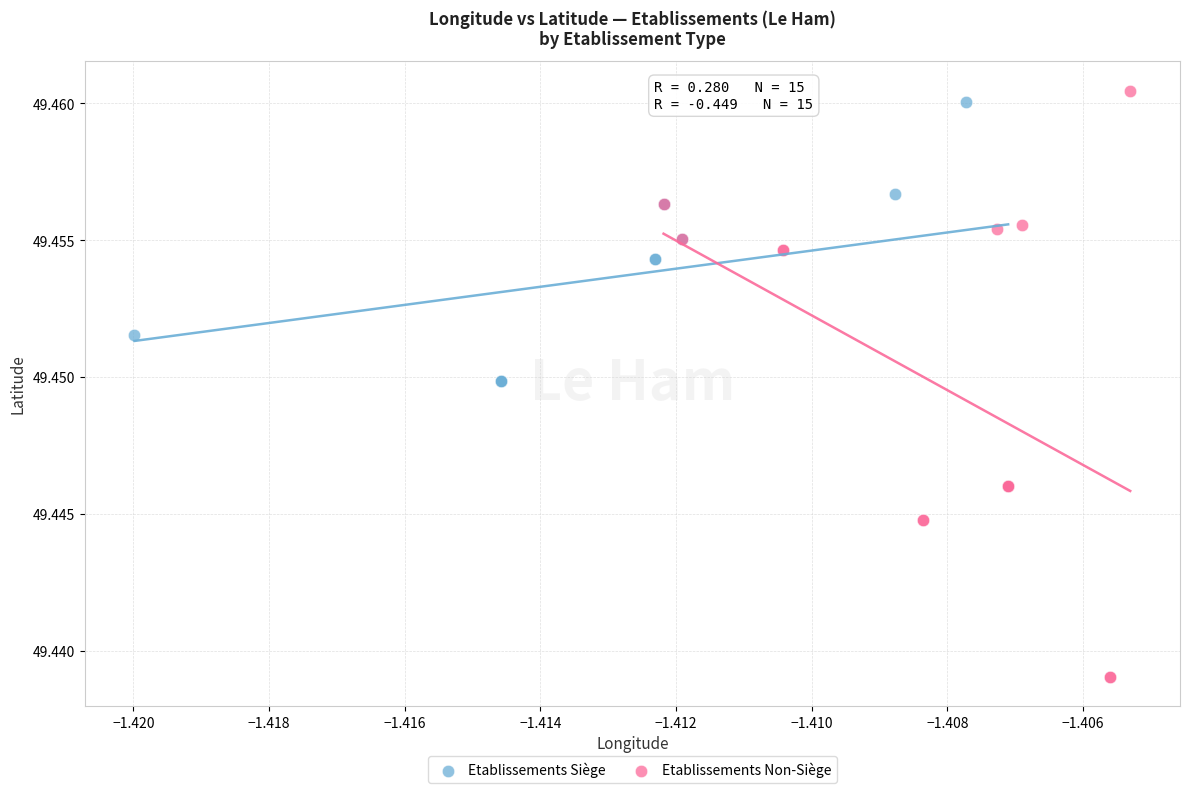

Which series contains the lowest Y value?

Etablissements Non-Siège